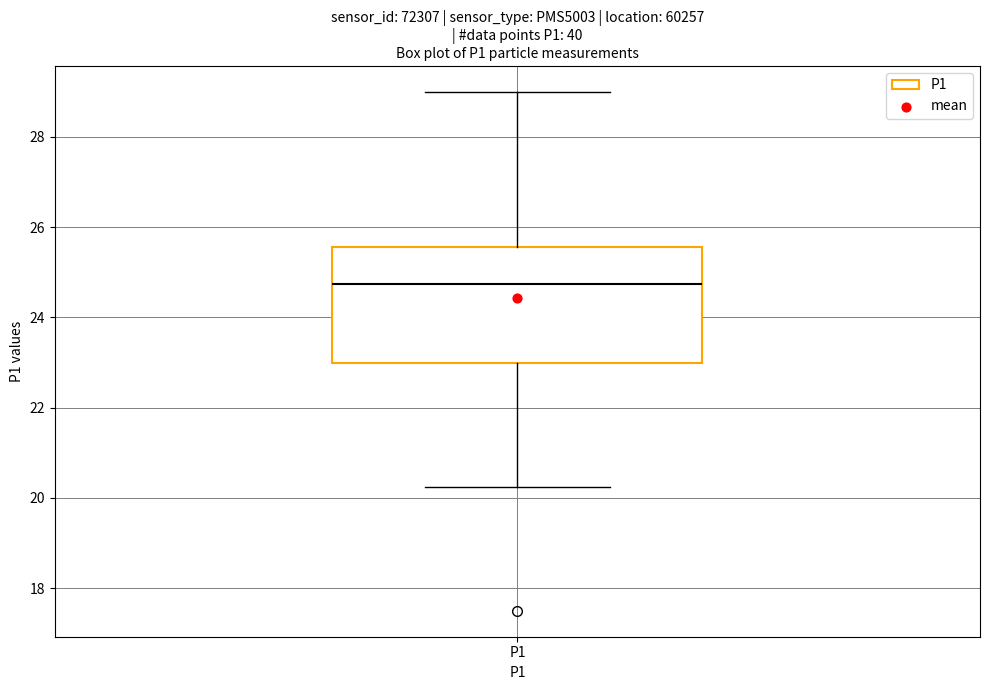

Transcribe this box plot: give where the median line is, the range the box spans, and where the two whiskers end, as read against the y-axis. The values are not printed on the chart, so give them approximately, as read against the axis.

median 24.8, box 23.0 to 25.6, whiskers 20.2 to 29.0